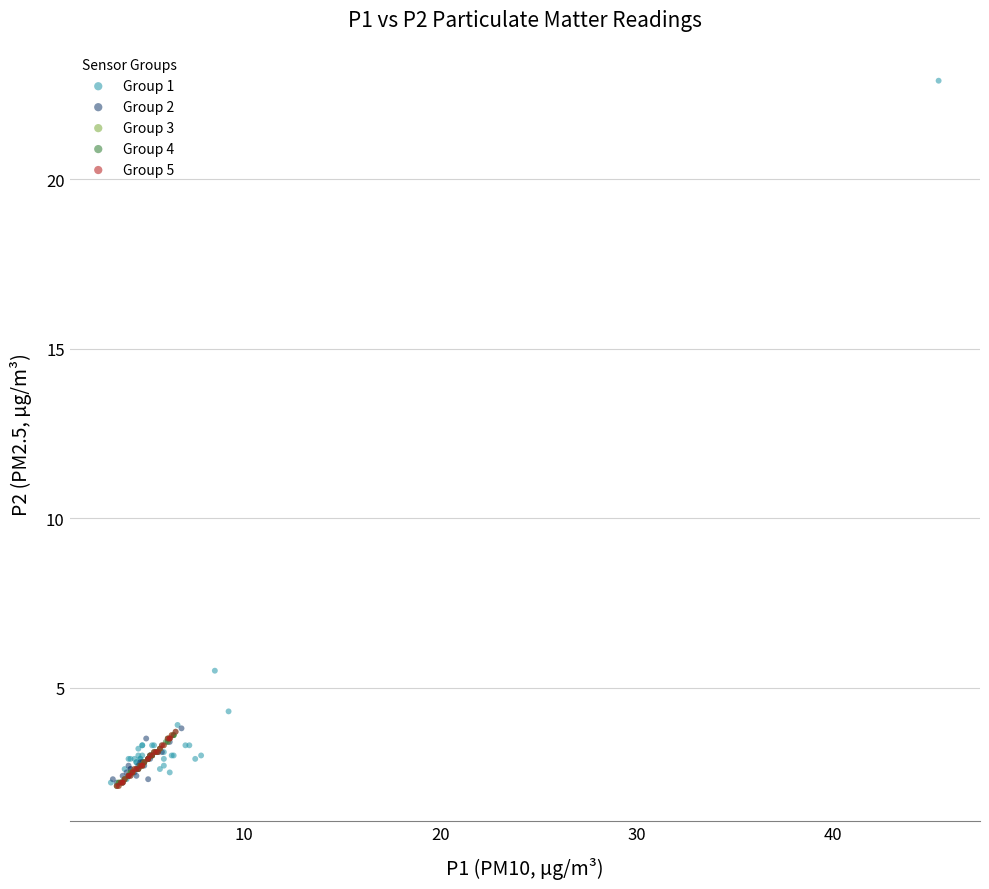

Which series has the largest Y range (max minus min)?

Group 1